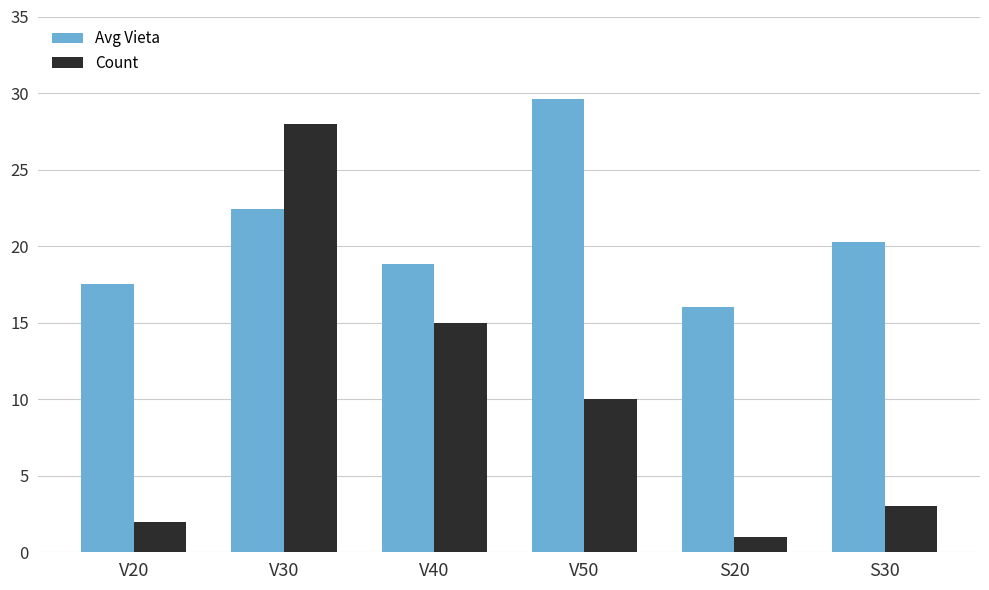

What is the smallest value displayed?

1.0